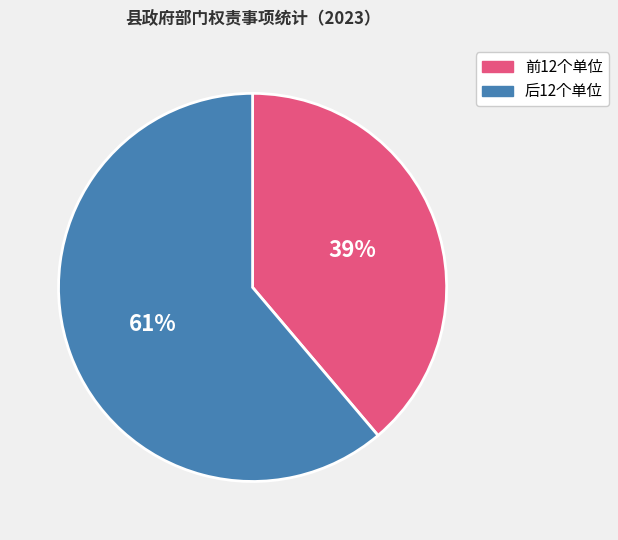

Which category has the biggest portion of the pie?

后12个单位